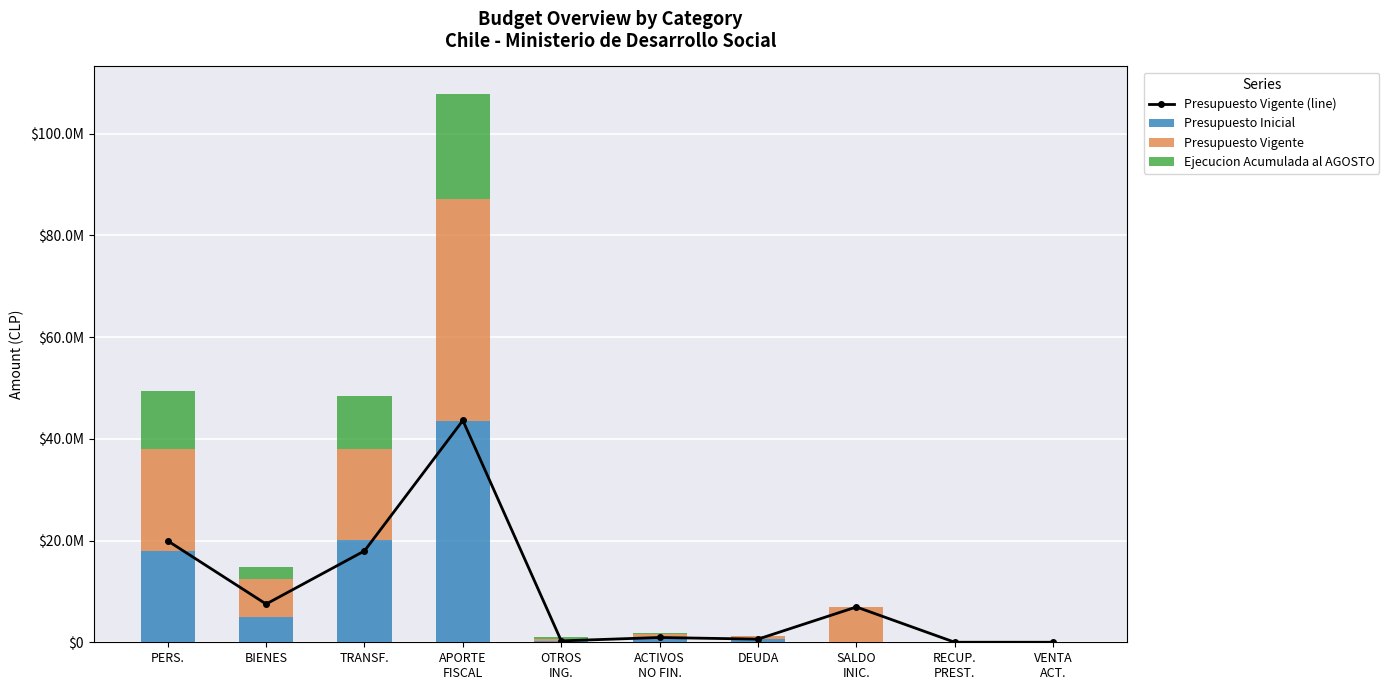

The value of Presupuesto Vigente at RECUP.
PREST. is 11262. True or false?

False